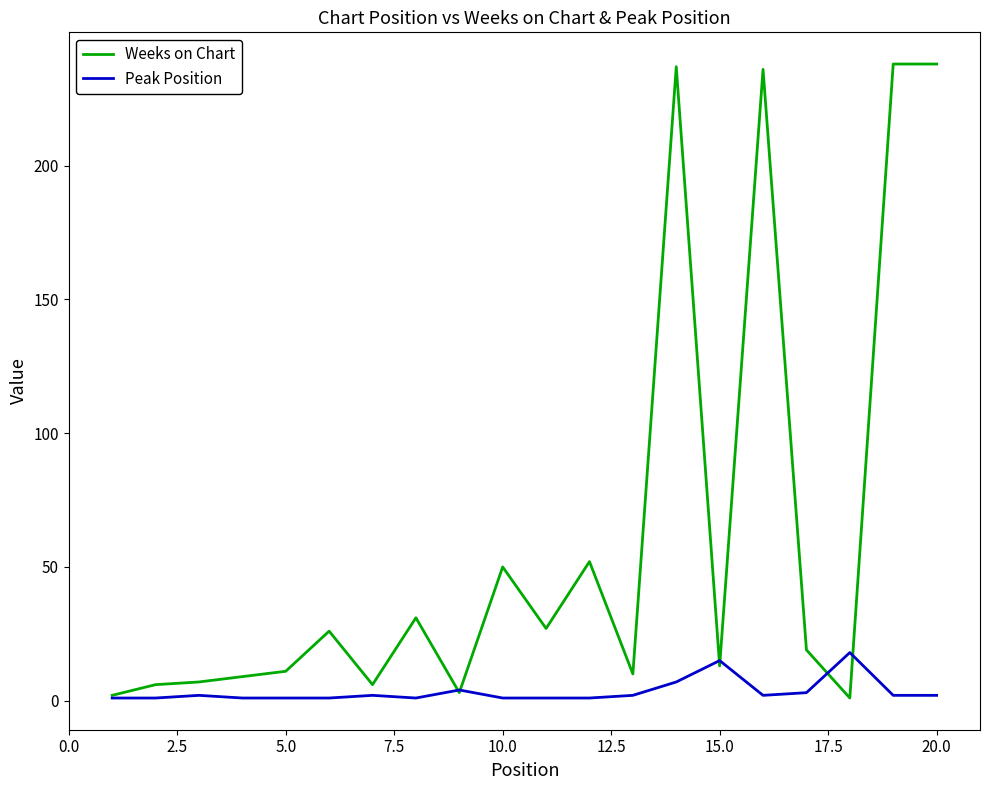

Which series has the largest total across all categories?

Weeks on Chart